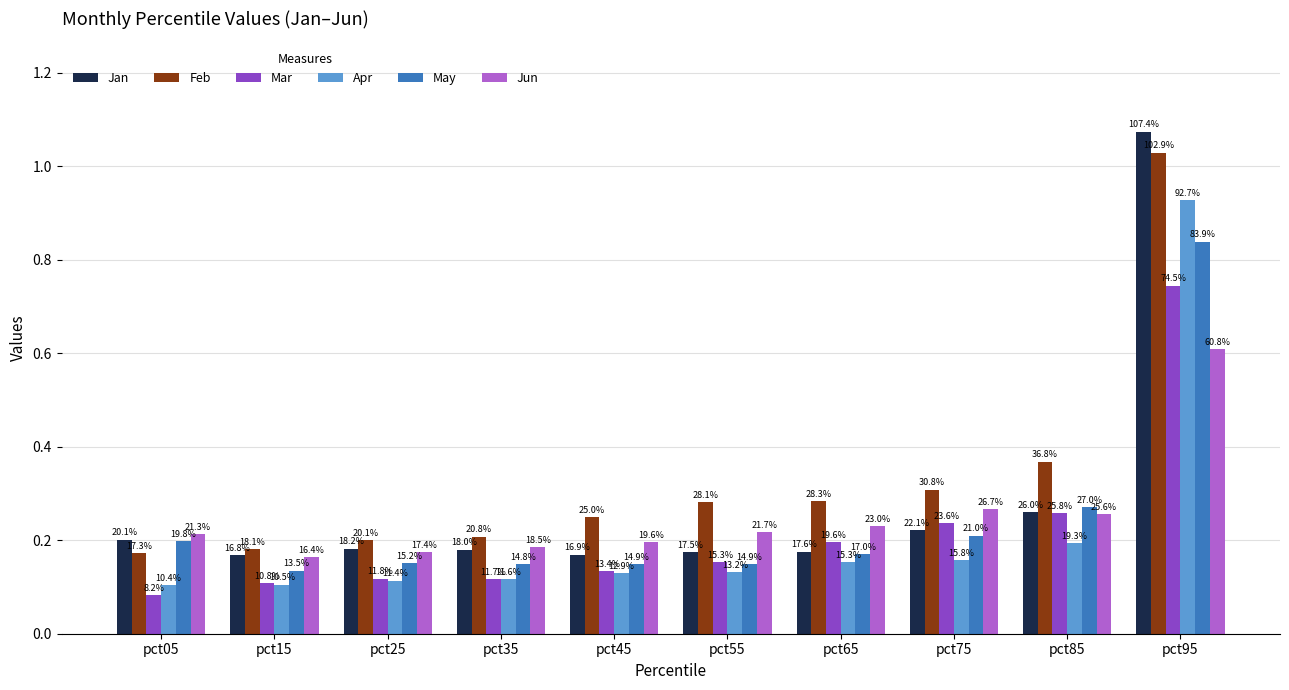

What are all the series names shown in the legend?

Jan, Feb, Mar, Apr, May, Jun